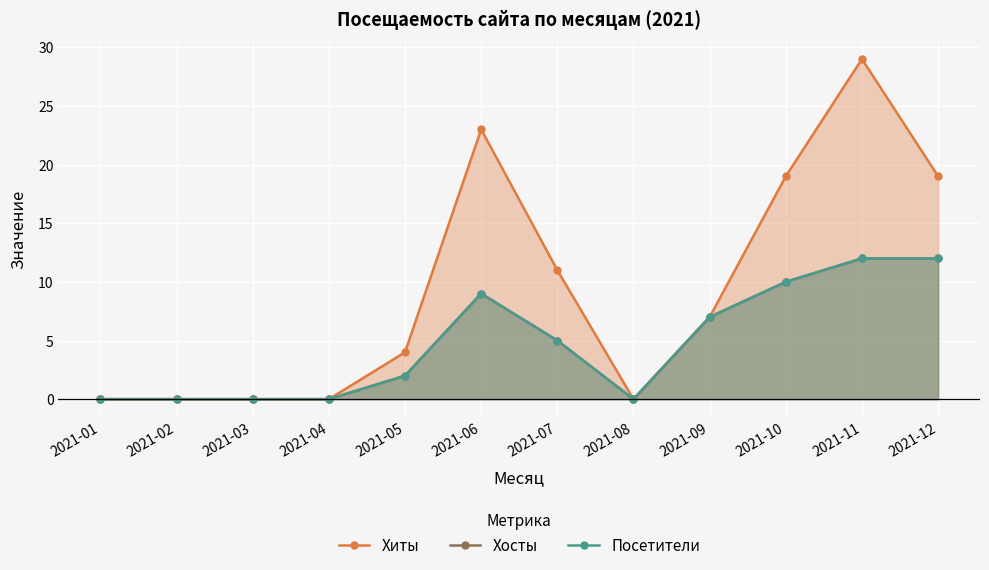

Reading left to right, transcribe all the data shown in this chart.

Хиты: 2021-01=0	2021-02=0	2021-03=0	2021-04=0	2021-05=4	2021-06=23	2021-07=11	2021-08=0	2021-09=7	2021-10=19	2021-11=29	2021-12=19
Хосты: 2021-01=0	2021-02=0	2021-03=0	2021-04=0	2021-05=2	2021-06=9	2021-07=5	2021-08=0	2021-09=7	2021-10=10	2021-11=12	2021-12=12
Посетители: 2021-01=0	2021-02=0	2021-03=0	2021-04=0	2021-05=2	2021-06=9	2021-07=5	2021-08=0	2021-09=7	2021-10=10	2021-11=12	2021-12=12